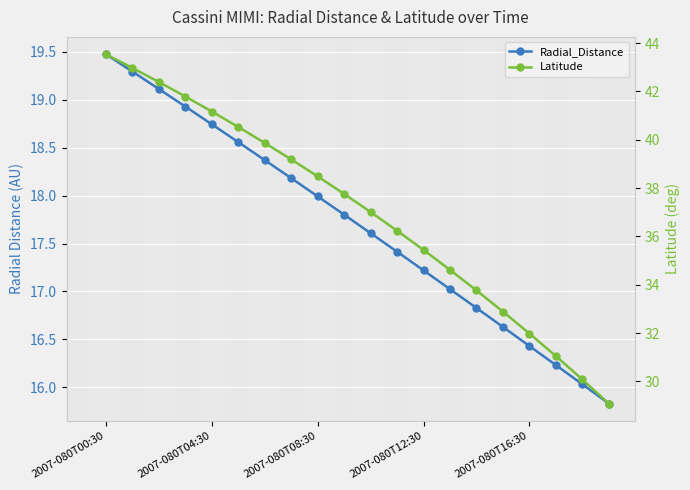

List the series in order of their peak value, lowest first.

Radial_Distance, Latitude